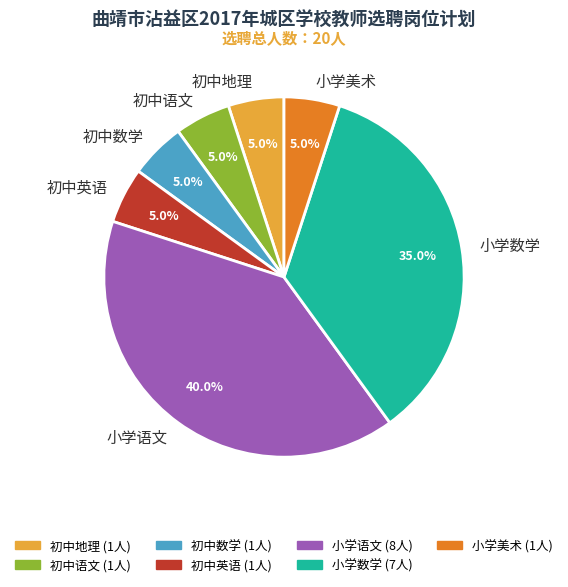

Combined, do 小学数学 and 初中语文 account for over 50%?

No